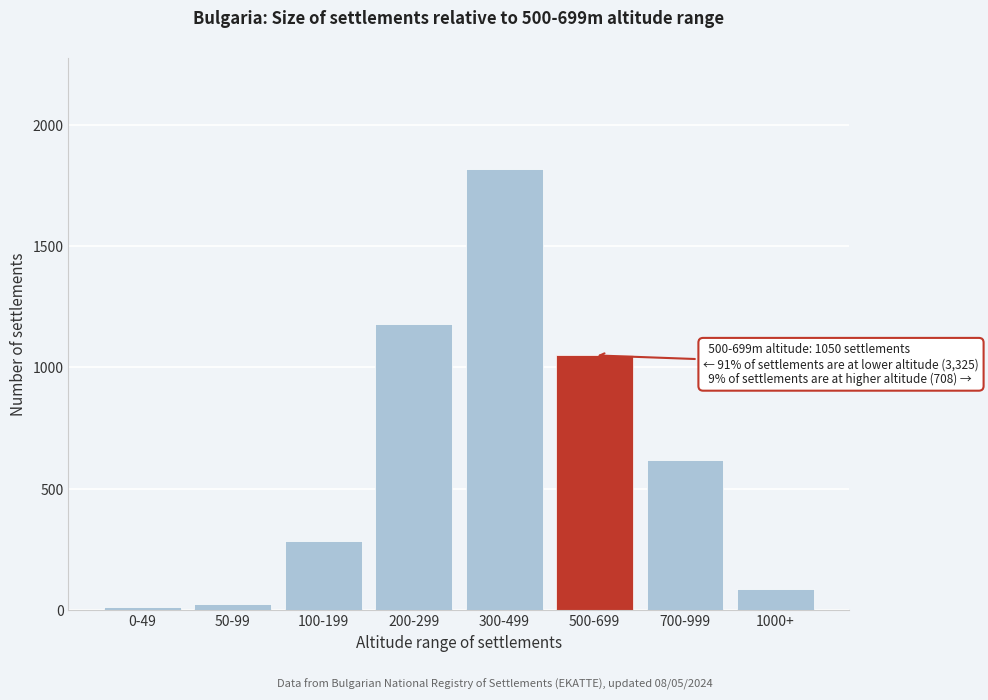

Reading right to left, extract all data points from this chart.

1000+=88	700-999=620	500-699=1050	300-499=1820	200-299=1180	100-199=285	50-99=26	0-49=14